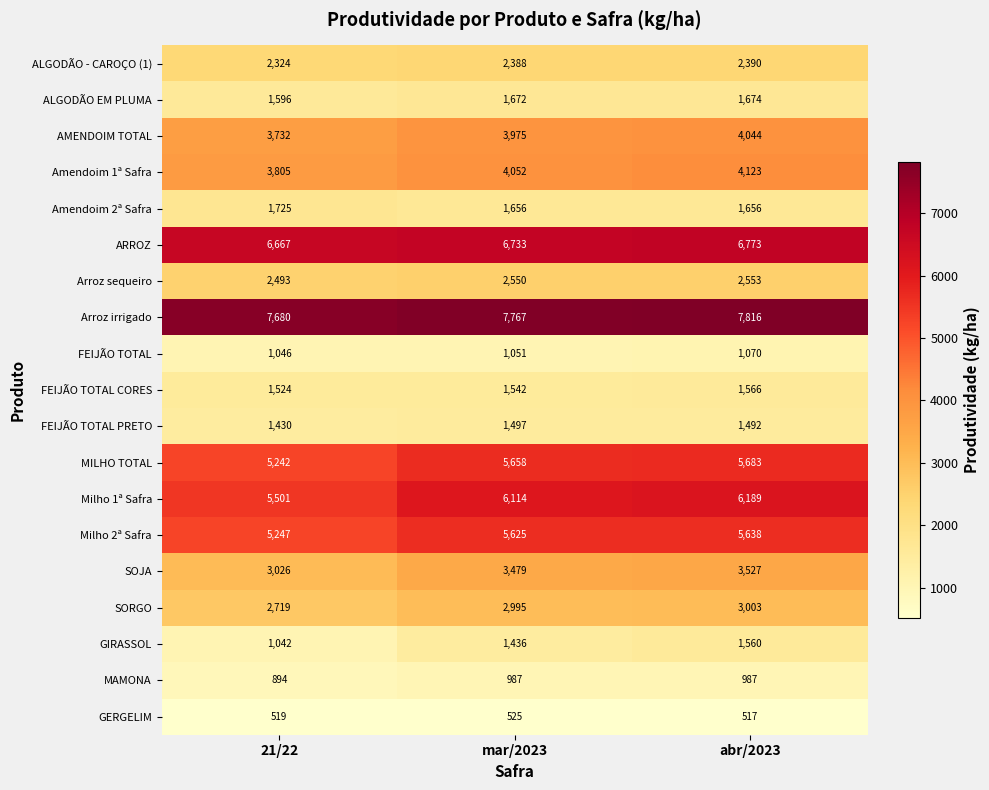

What is the minimum value shown in the chart?

517